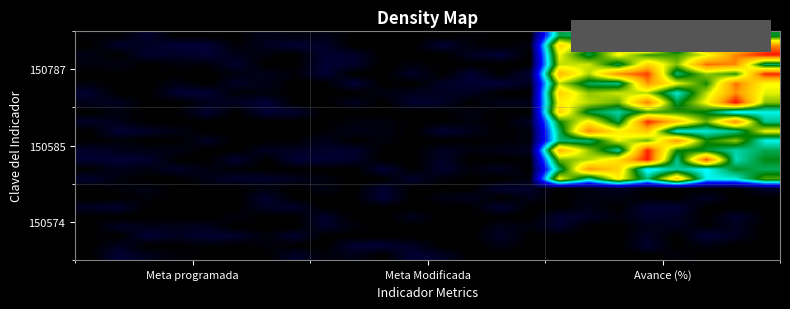

At how many categories does at least one series exceed 83?

8